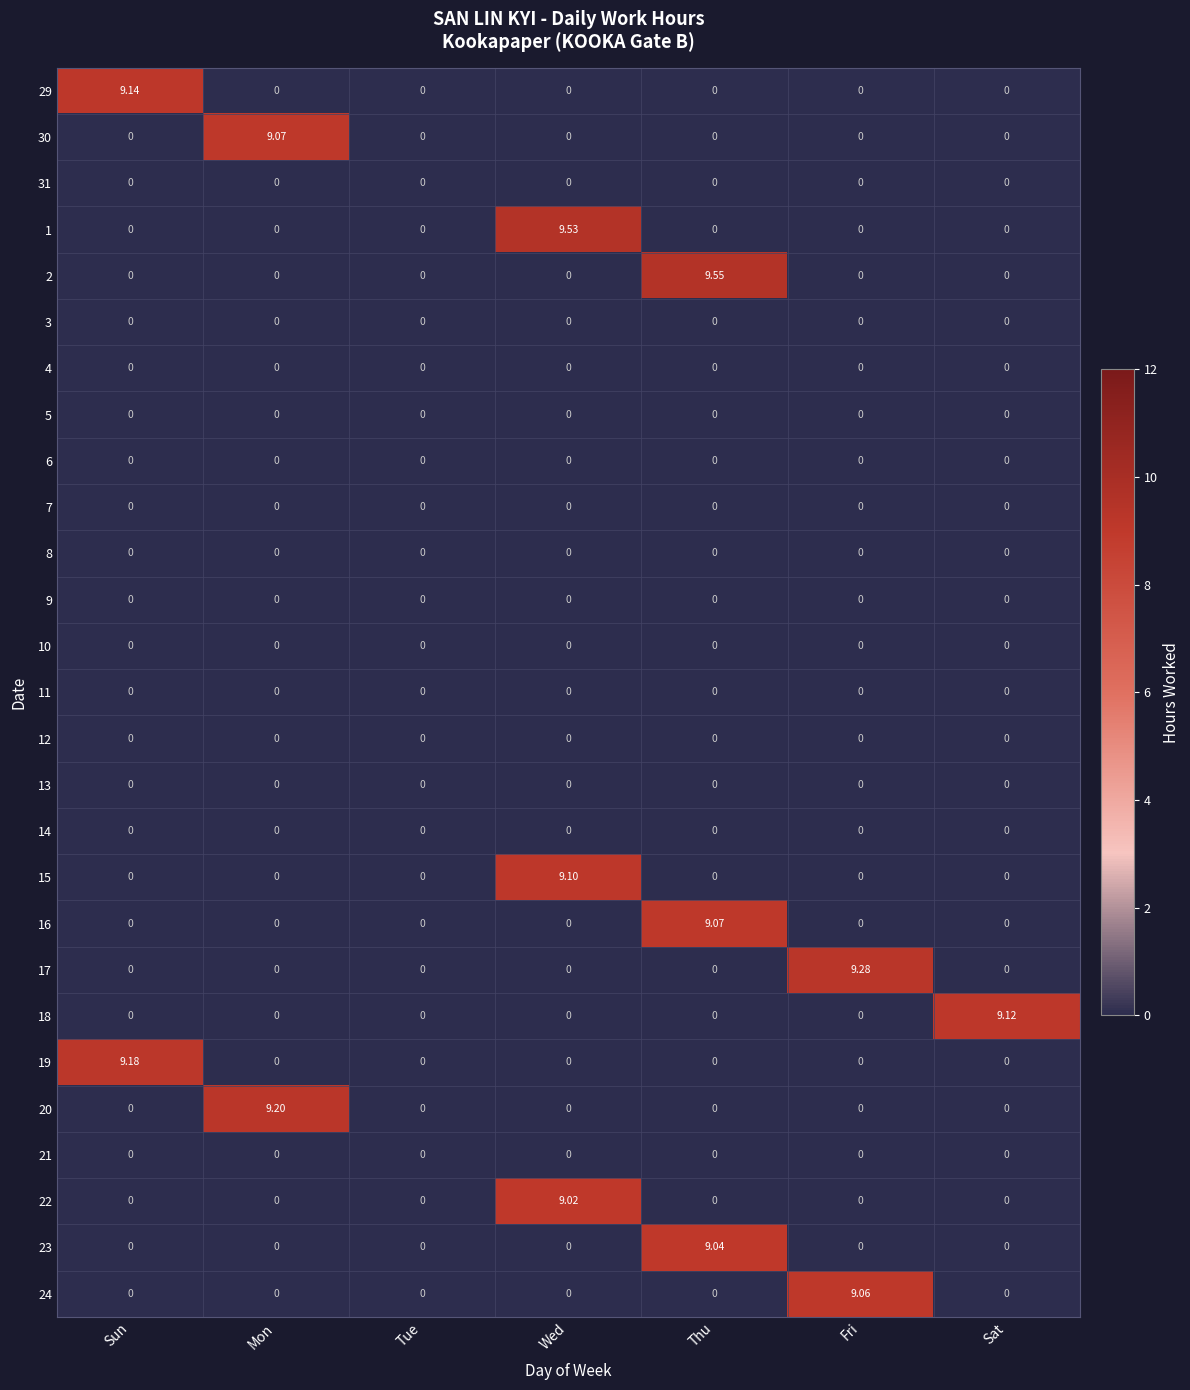

At which category is the sum across all series the highest?

Thu